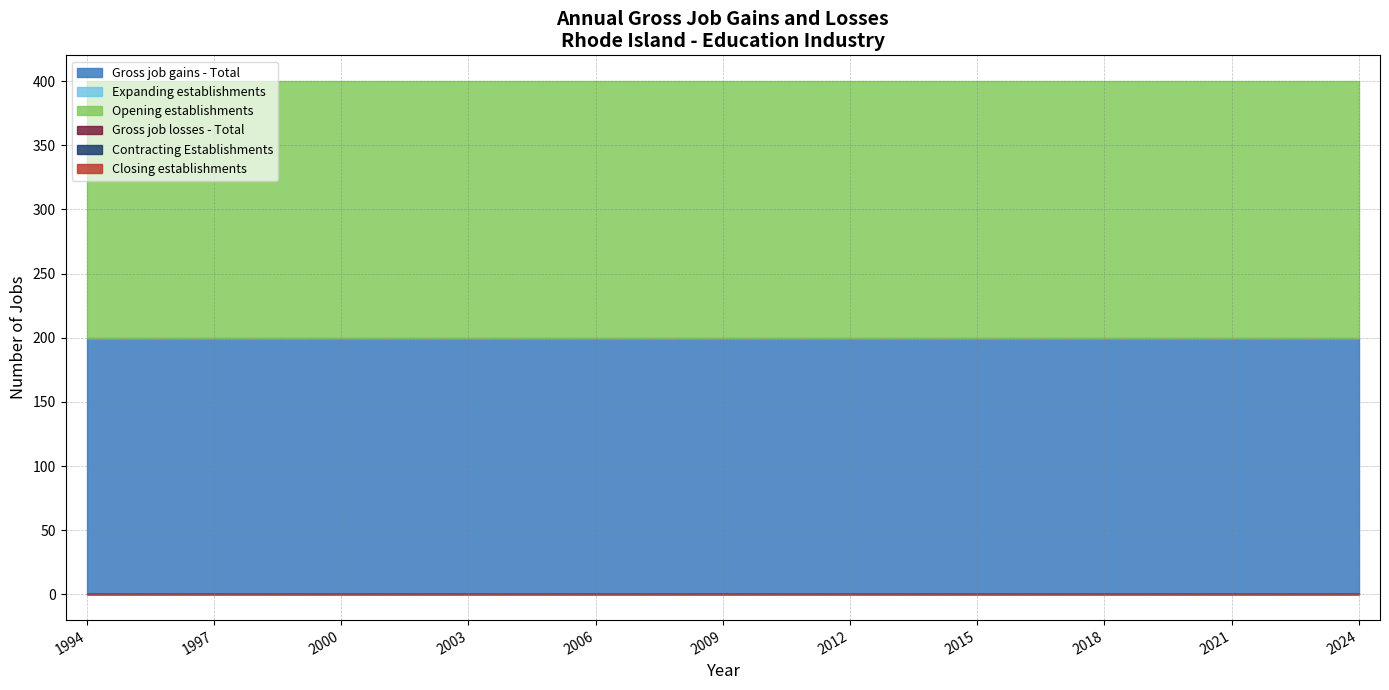

Which series has the largest total across all categories?

Gross job gains - Total